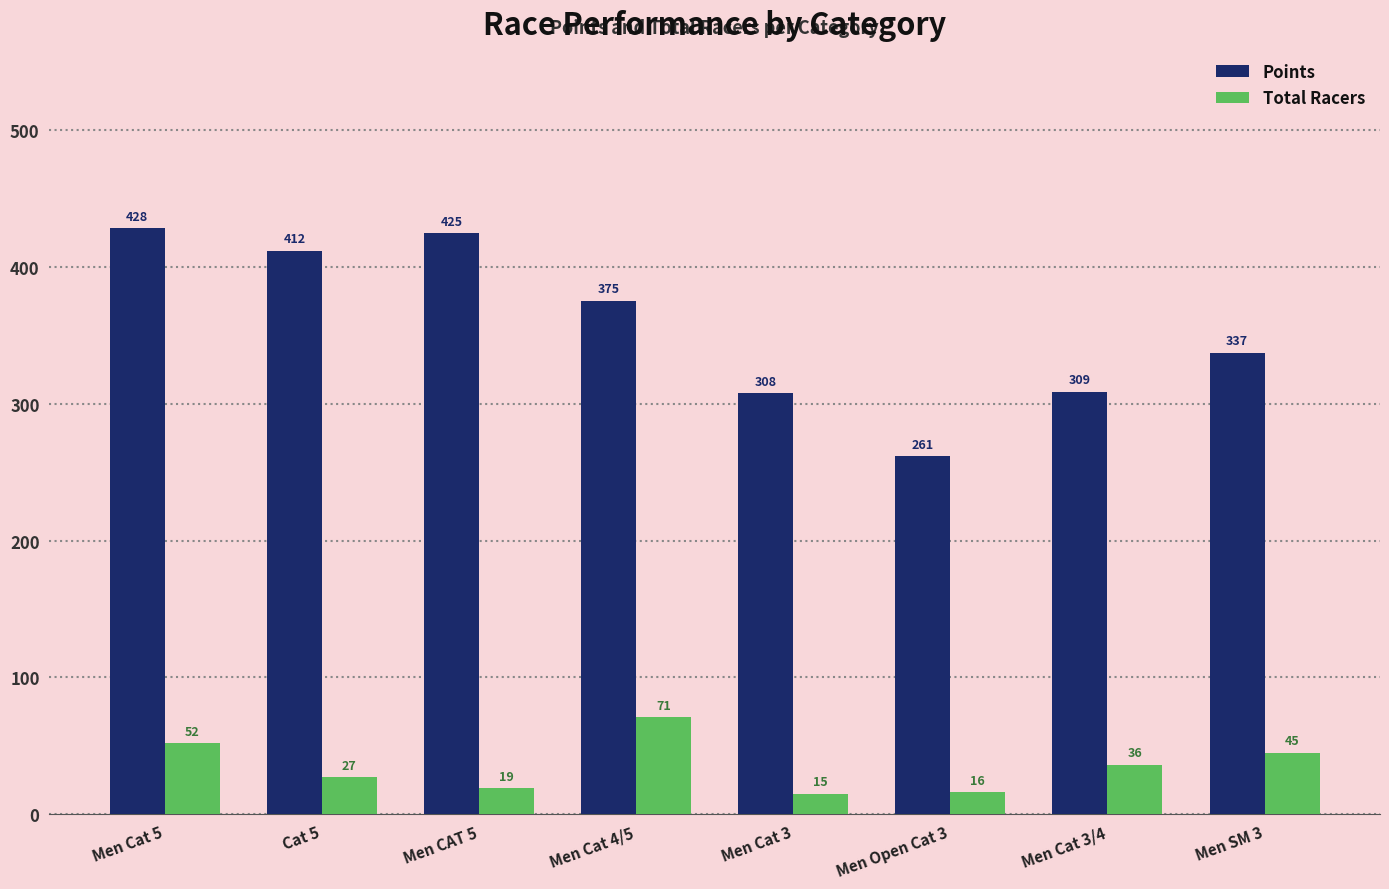

What is the lowest value of the Total Racers series?

15.0